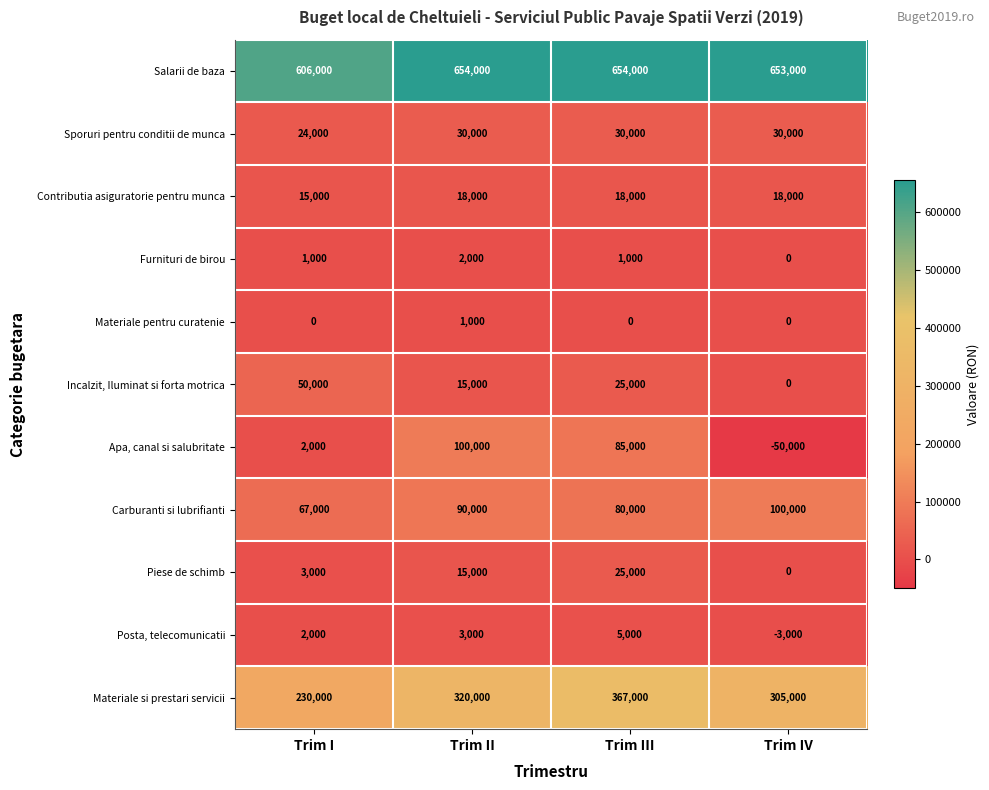

Rank the categories by Carburanti si lubrifianti value from lowest to highest.

Trim I, Trim III, Trim II, Trim IV